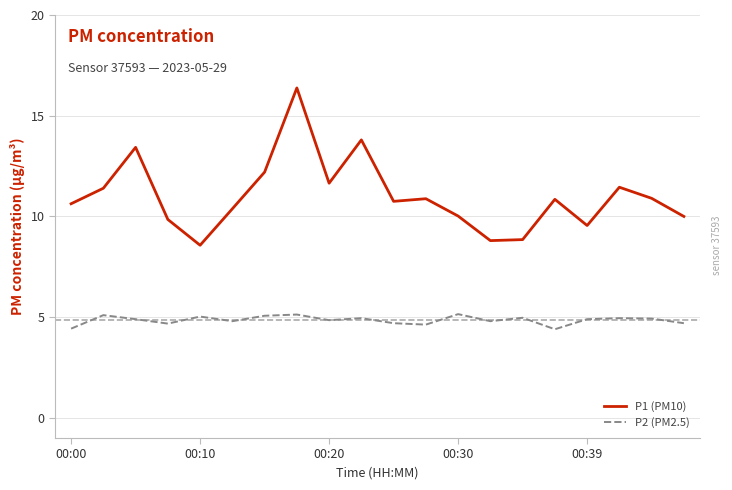

How many lines are shown in the chart?

2